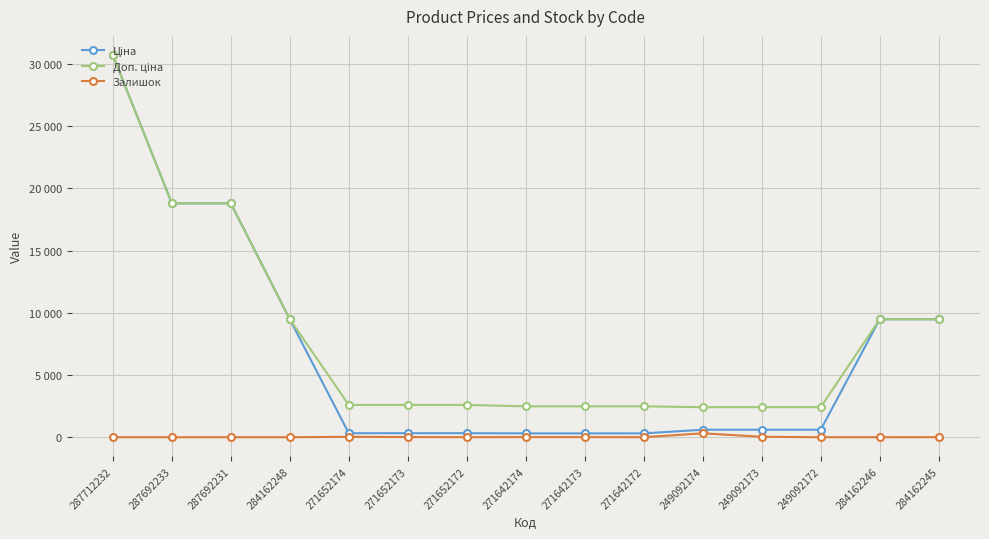

True or false: Ціна has a value of 3663.9 at 284162248.

False